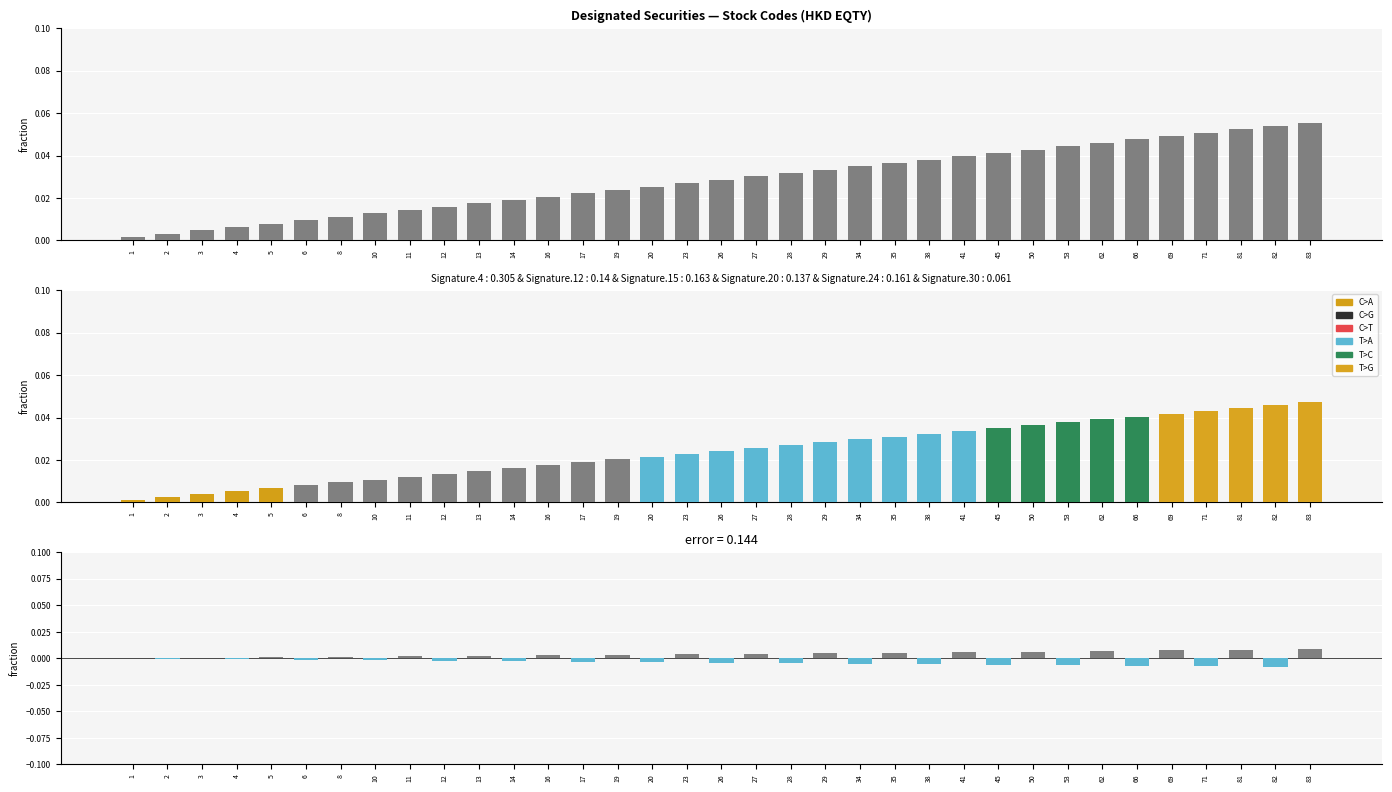

Which label corresponds to the smallest value in the chart?

82